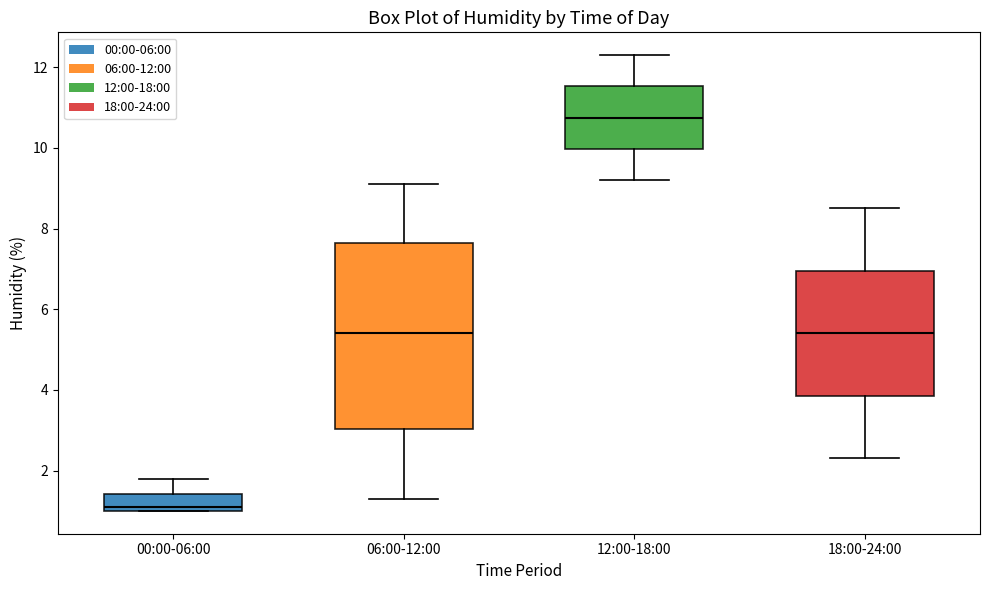

Where is the upper edge of the box for 06:00-12:00 on the y-axis? The values are not printed on the chart, so give them approximately, as read against the axis.

7.6